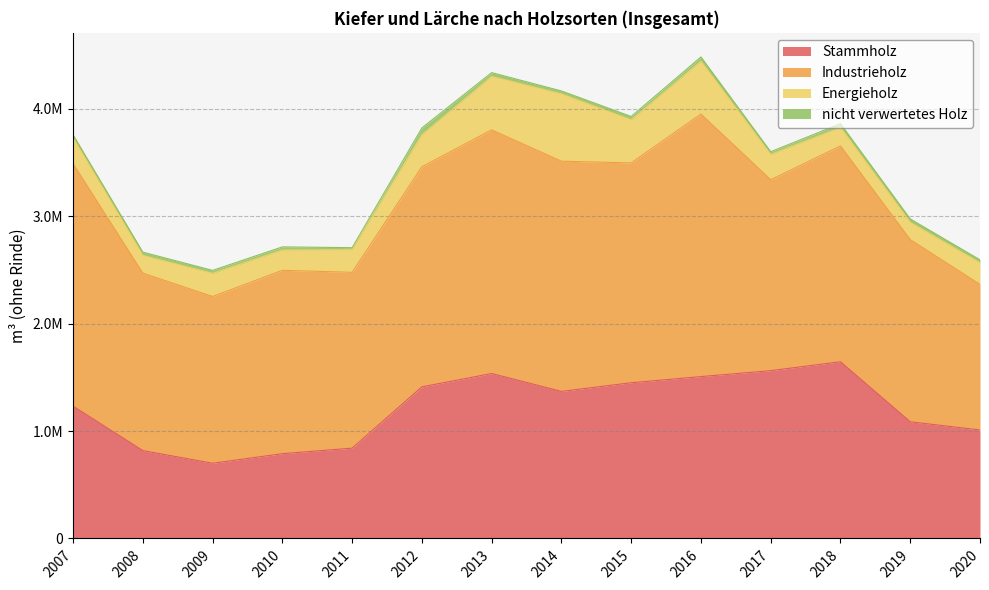

Reading left to right, extract all data points from this chart.

Stammholz: 2007=1232287.4	2008=818307.0	2009=700383.4	2010=789596.5	2011=841163.0	2012=1412151.3	2013=1536290.0	2014=1369756.3	2015=1450243.9	2016=1507563.5	2017=1562793.8	2018=1645879.7	2019=1086641.8	2020=1010500.0
Industrieholz: 2007=2257781.6	2008=1652935.1	2009=1553153.0	2010=1707783.5	2011=1637386.9	2012=2049829.1	2013=2269272.4	2014=2144004.9	2015=2047471.1	2016=2445124.5	2017=1778399.9	2018=2009694.6	2019=1696883.1	2020=1356000.0
Energieholz: 2007=239811.8	2008=164796.0	2009=215598.5	2010=189228.0	2011=211247.5	2012=297856.2	2013=497757.8	2014=626928.7	2015=401030.9	2016=491889.8	2017=235184.4	2018=172205.2	2019=160440.7	2020=201400.0
nicht verwertetes Holz: 2007=29535.0	2008=30503.0	2009=27642.5	2010=29133.2	2011=18352.0	2012=63740.0	2013=35318.9	2014=27239.8	2015=31538.0	2016=40161.4	2017=25882.0	2018=35376.3	2019=32010.4	2020=27500.0